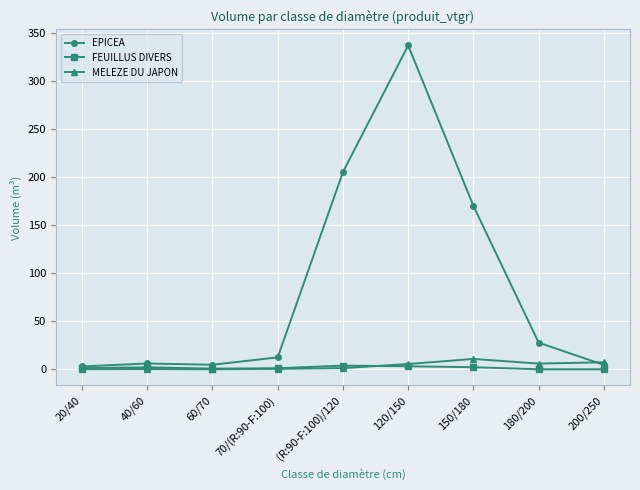

What is the label of the 9th point from the right?

20/40